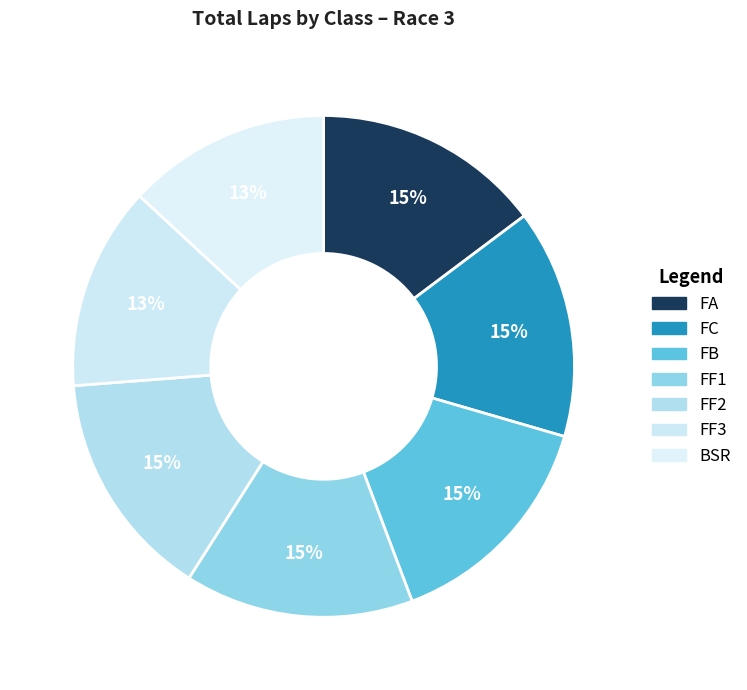

How many slices are in this pie chart?

7